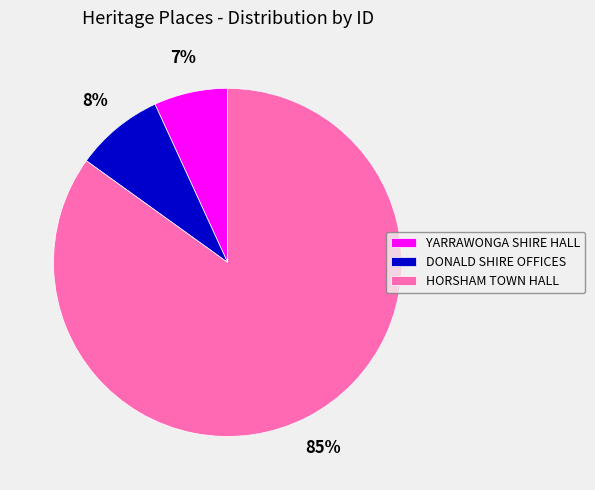

True or false: DONALD SHIRE OFFICES accounts for 22% of the total.

False